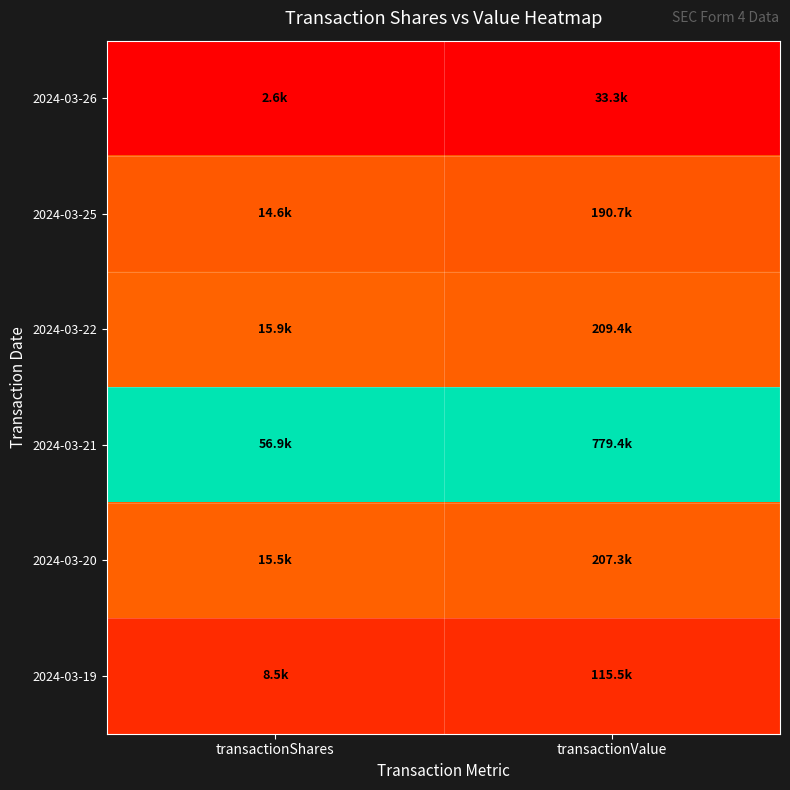

Rank the series by their maximum value, from highest to lowest.

2024-03-21, 2024-03-22, 2024-03-20, 2024-03-25, 2024-03-19, 2024-03-26